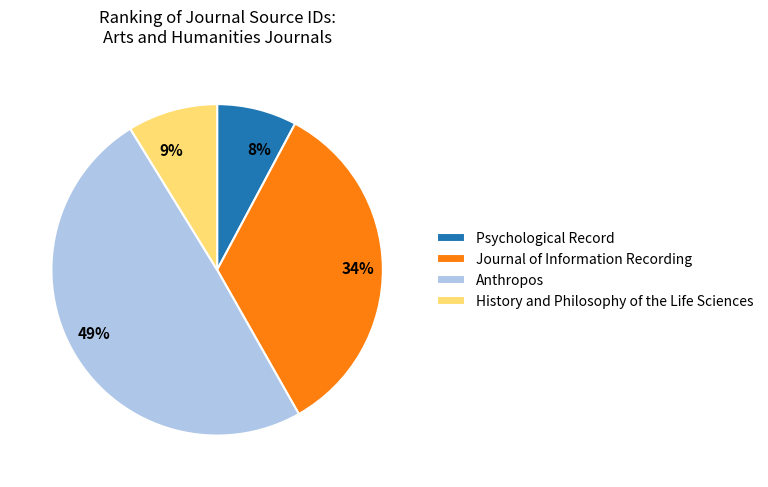

What percentage is the Anthropos slice, to the nearest percent?

49%